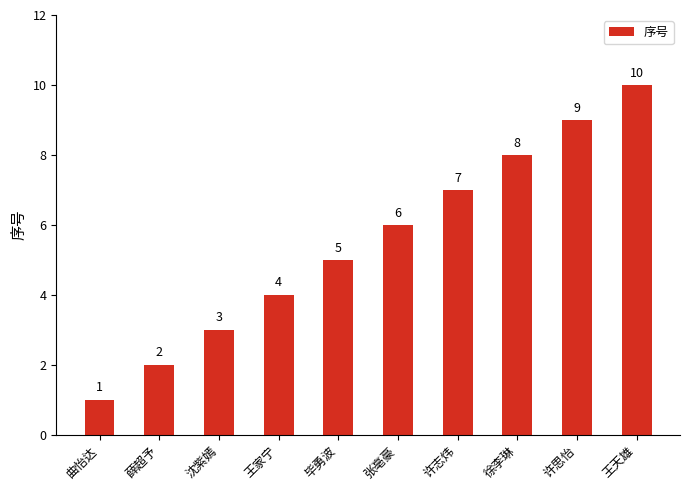

Approximately how many times larger is the value at 毕勇波 compared to 沈紫嫣?

1.7